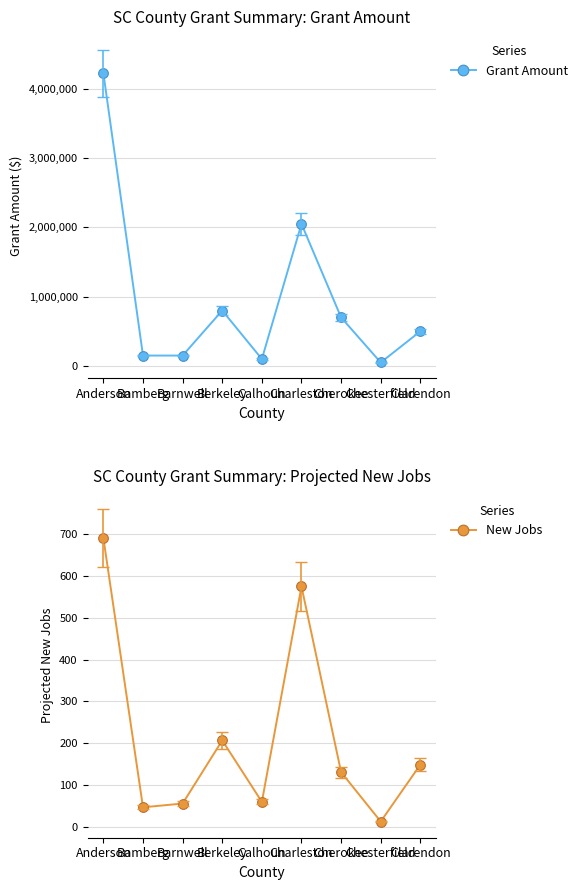

How many data points does each series have?

9